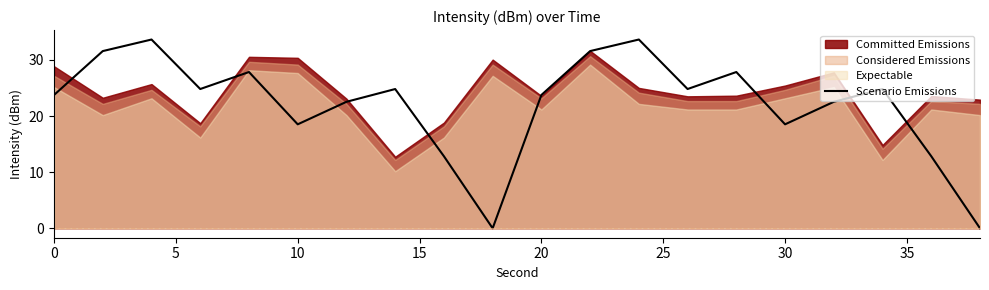

Reading right to left, extract all data points from this chart.

0.0	12.8	24.8	22.5	18.5	27.8	24.8	33.6	31.6	23.8	0.0	12.8	24.8	22.5	18.5	27.8	24.8	33.6	31.6	23.8